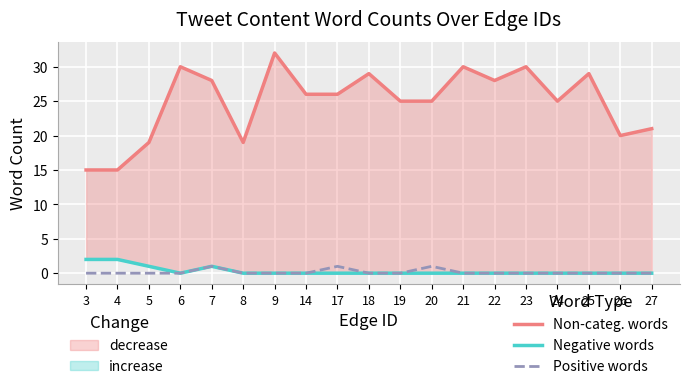

Rank the series by their maximum value, from lowest to highest.

Positive Word Count, Negative Word Count, Non-categorized Word Count